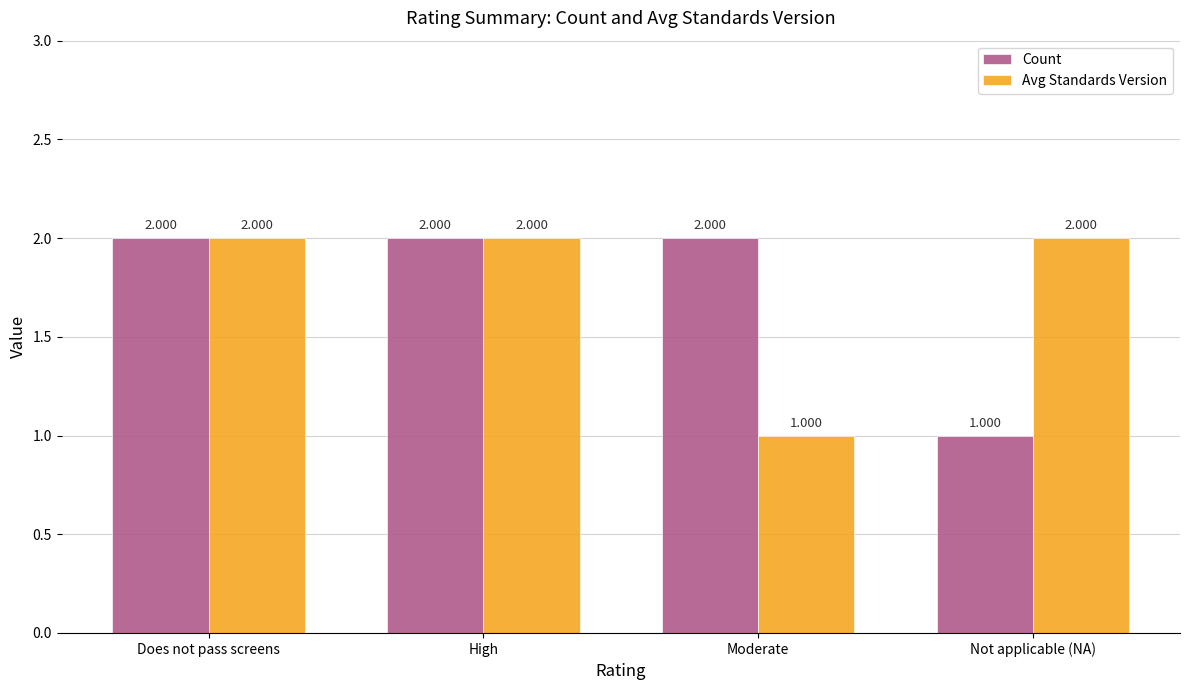

What are all the series names shown in the legend?

Count, Avg Standards Version